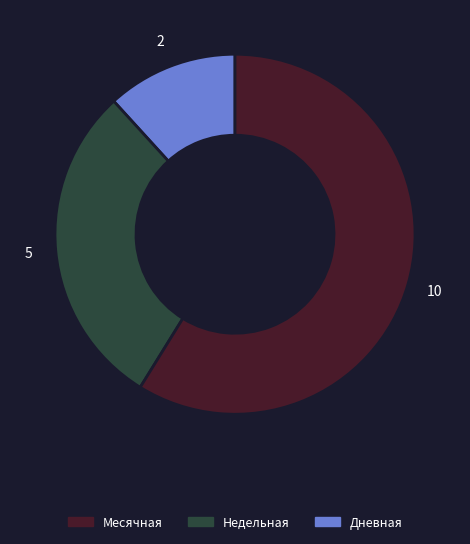

Is there any slice that represents more than half of the pie?

Yes